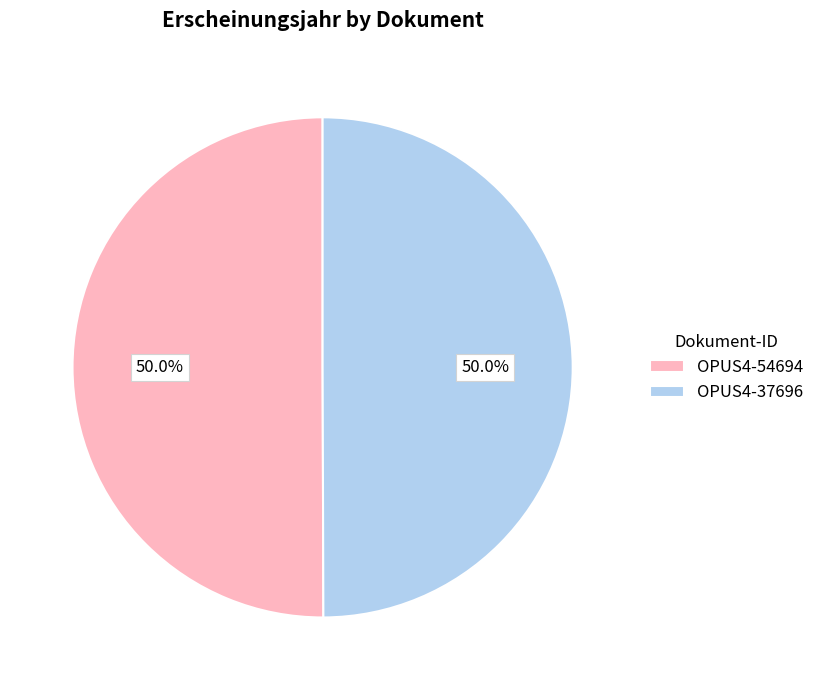

Is the sum of OPUS4-37696 and OPUS4-54694 greater than half?

Yes